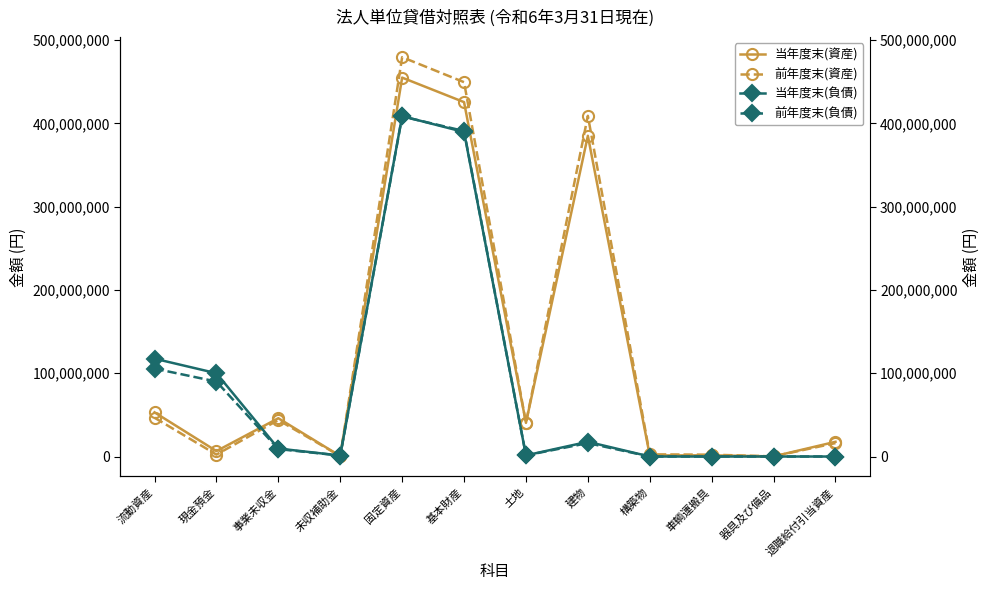

The 当年度末(資産) series shows 4506002 at 現金預金. True or false?

False